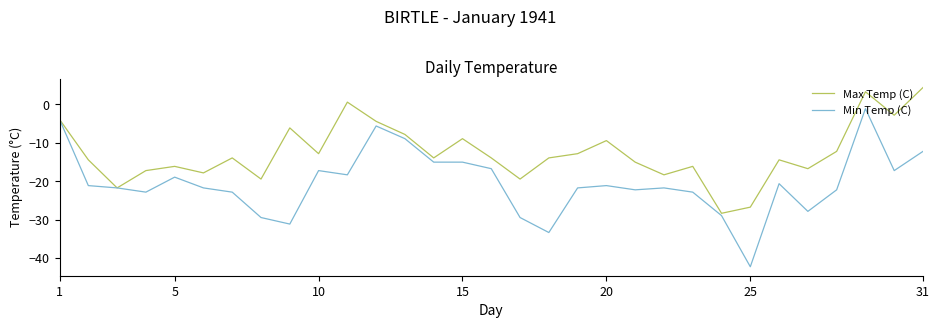

Reading right to left, list all the values displayed in this chart.

Max Temp (C): 4.4	-2.8	3.3	-12.2	-16.7	-14.4	-26.7	-28.3	-16.1	-18.3	-15.0	-9.4	-12.8	-13.9	-19.4	-13.9	-8.9	-13.9	-7.8	-4.4	0.6	-12.8	-6.1	-19.4	-13.9	-17.8	-16.1	-17.2	-21.7	-14.4	-3.9
Min Temp (C): -12.2	-17.2	-1.1	-22.2	-27.8	-20.6	-42.2	-28.9	-22.8	-21.7	-22.2	-21.1	-21.7	-33.3	-29.4	-16.7	-15.0	-15.0	-8.9	-5.6	-18.3	-17.2	-31.1	-29.4	-22.8	-21.7	-18.9	-22.8	-21.7	-21.1	-3.9